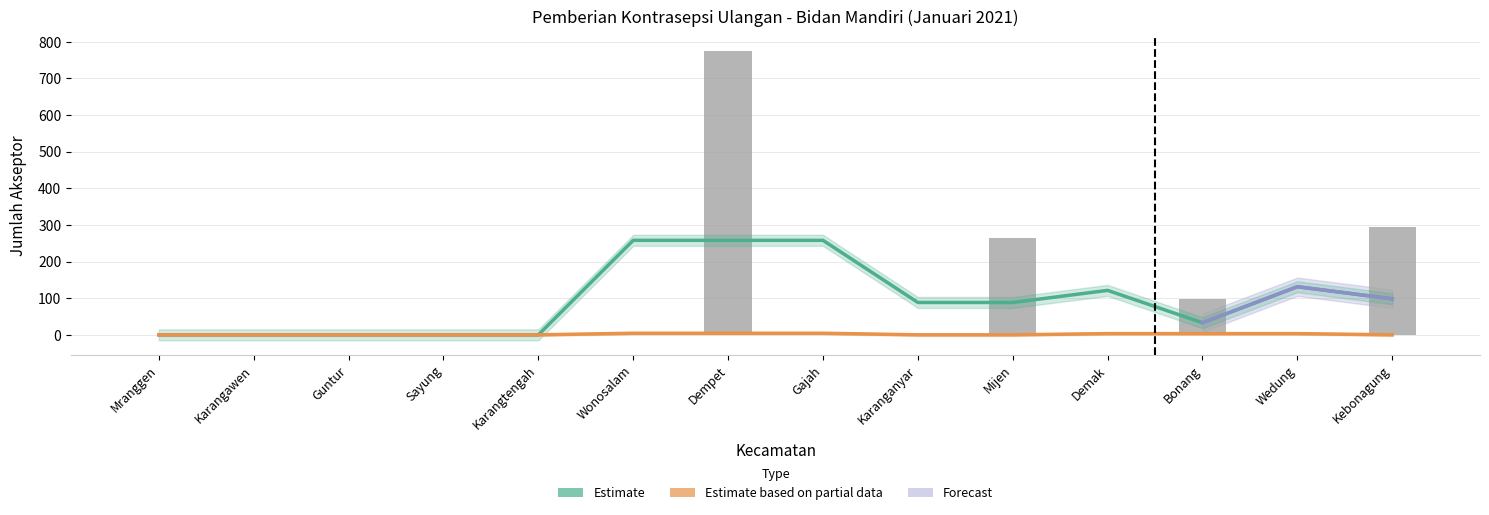

Reading right to left, extract all data points from this chart.

Estimate (Suntikan trend): Kebonagung=98.3	Wedung=131.3	Bonang=33.0	Demak=121.3	Mijen=88.3	Karanganyar=88.3	Gajah=258.0	Dempet=258.0	Wonosalam=258.0	Karangtengah=0.0	Sayung=0.0	Guntur=0.0	Karangawen=0.0	Mranggen=0.0
Estimate based on partial data (PIL trend): Kebonagung=0.0	Wedung=3.3	Bonang=3.3	Demak=3.3	Mijen=0.0	Karanganyar=0.0	Gajah=4.3	Dempet=4.3	Wonosalam=4.3	Karangtengah=0.0	Sayung=0.0	Guntur=0.0	Karangawen=0.0	Mranggen=0.0
Jumlah (Bidan Mandiri): Kebonagung=295.0	Wedung=0.0	Bonang=99.0	Demak=0.0	Mijen=265.0	Karanganyar=0.0	Gajah=0.0	Dempet=774.0	Wonosalam=0.0	Karangtengah=0.0	Sayung=0.0	Guntur=0.0	Karangawen=0.0	Mranggen=0.0